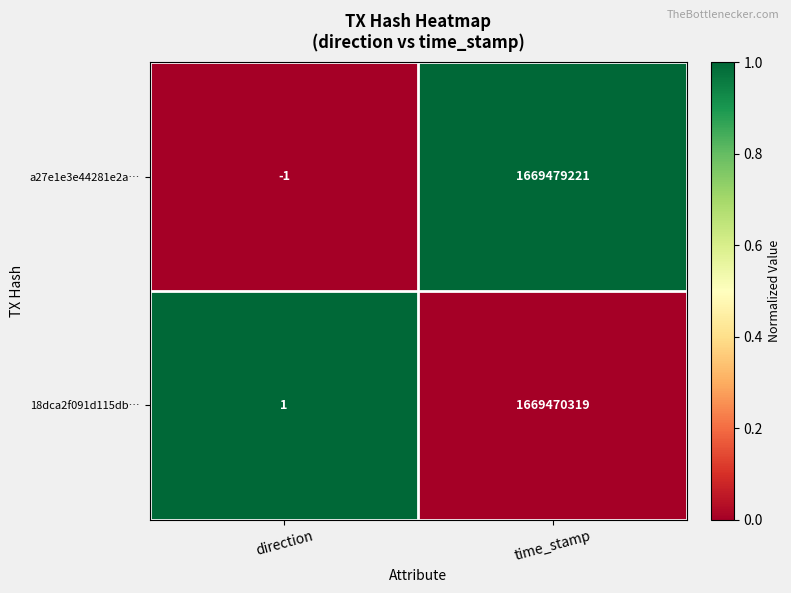

Which series has the largest range (max minus min)?

a27e1e3e44281e2a…